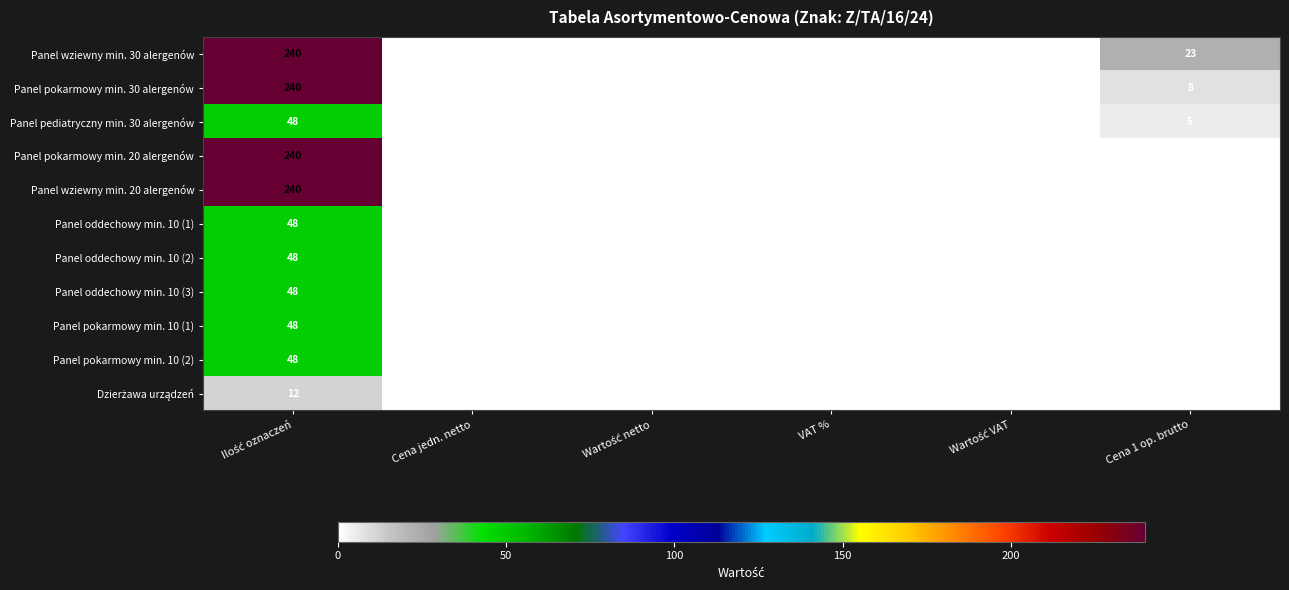

Is it true that Panel pediatryczny min. 30 alergenów equals -21 at VAT %?

False